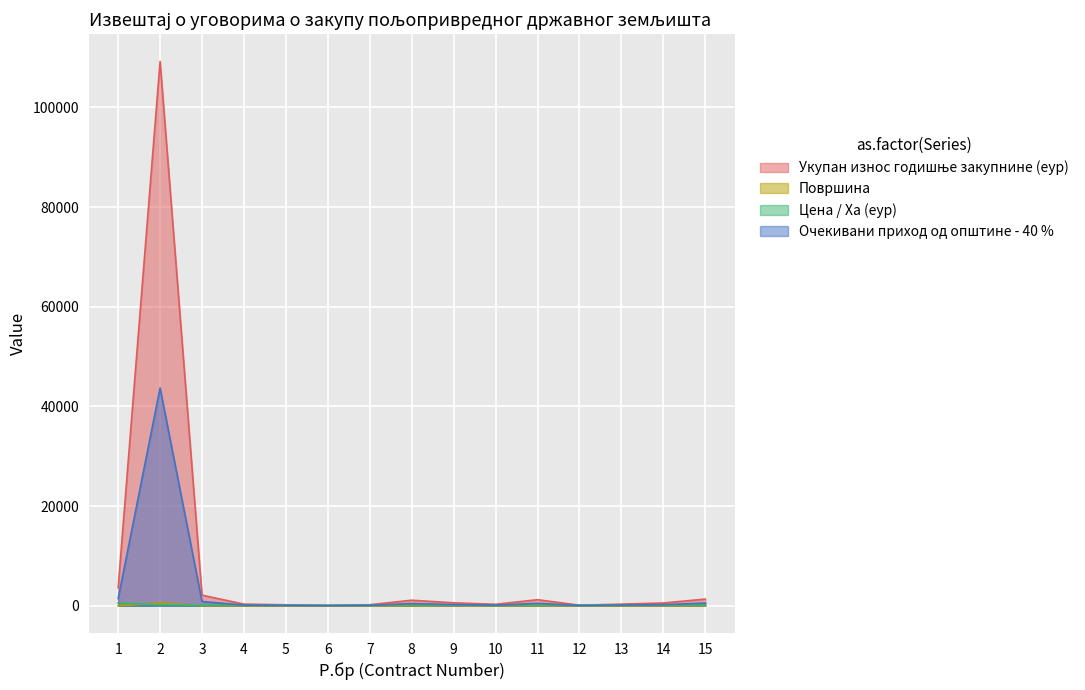

Where is Очекивани приход од општине - 40 % nearest to the value 21852?

1